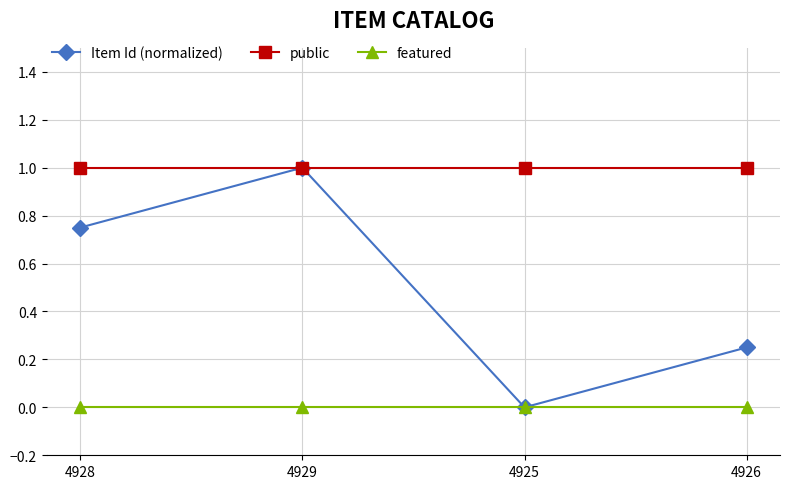

At which category is the sum across all series the highest?

4929